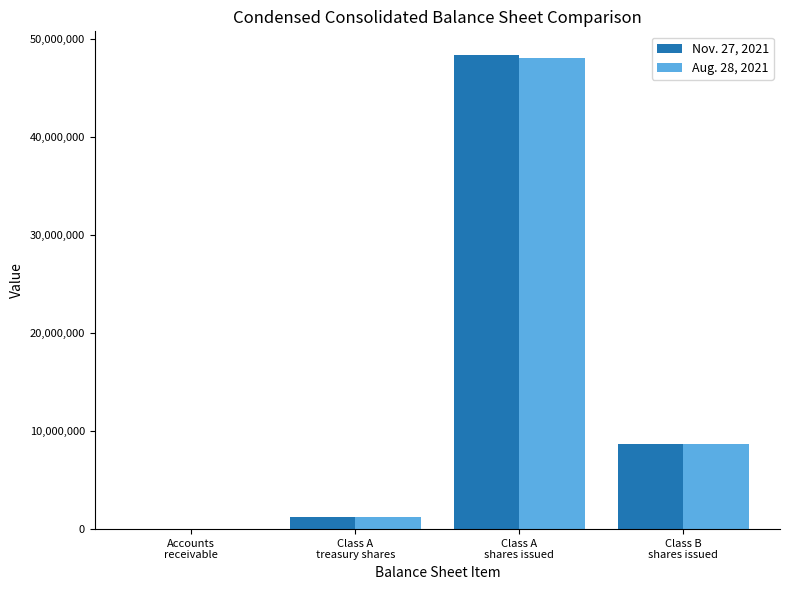

What is the maximum value shown in the chart?

48346135